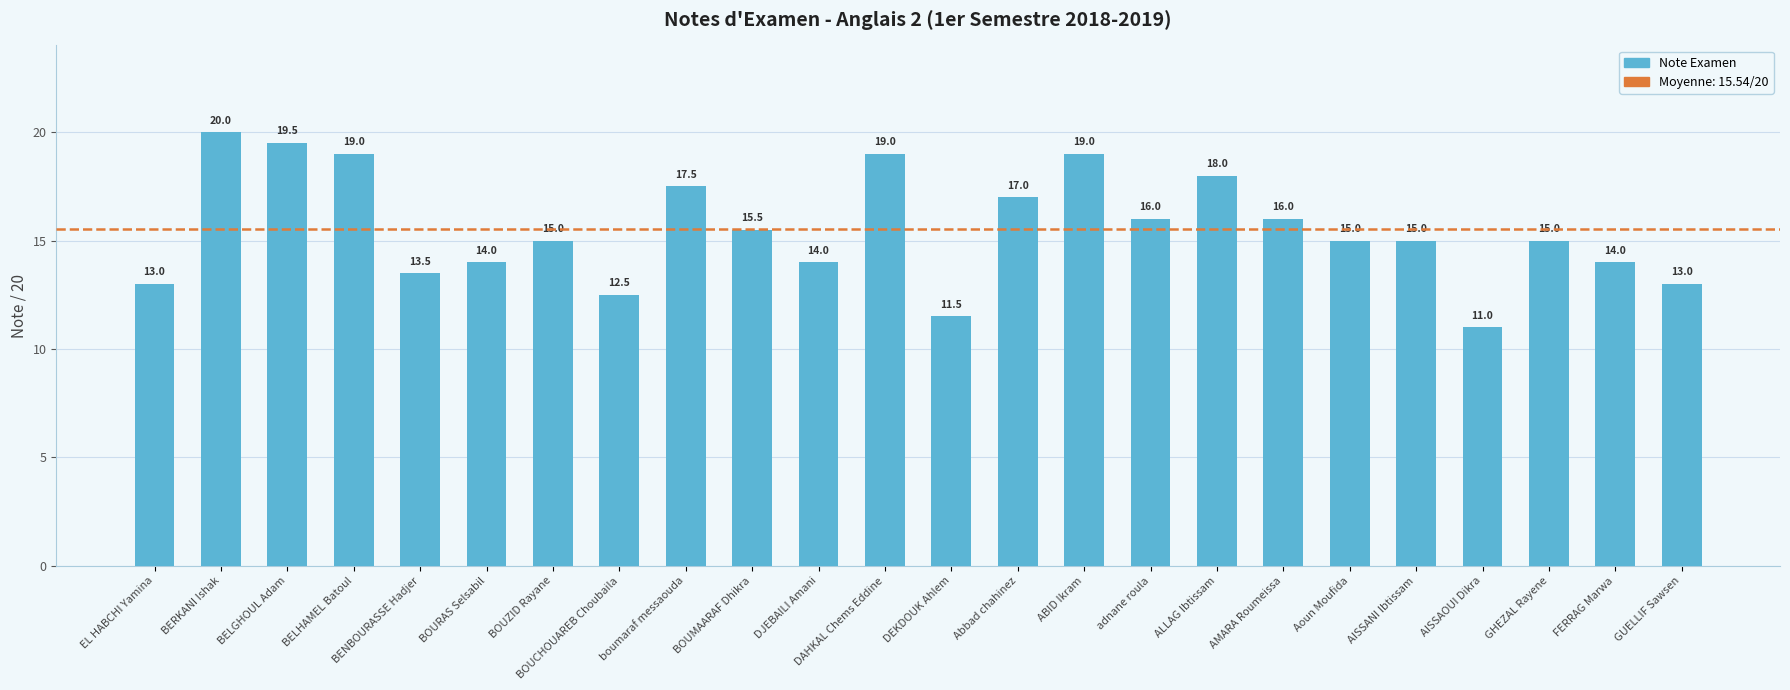

What is the change in value from boumaraf messaouda to Aoun Moufida?

-2.5